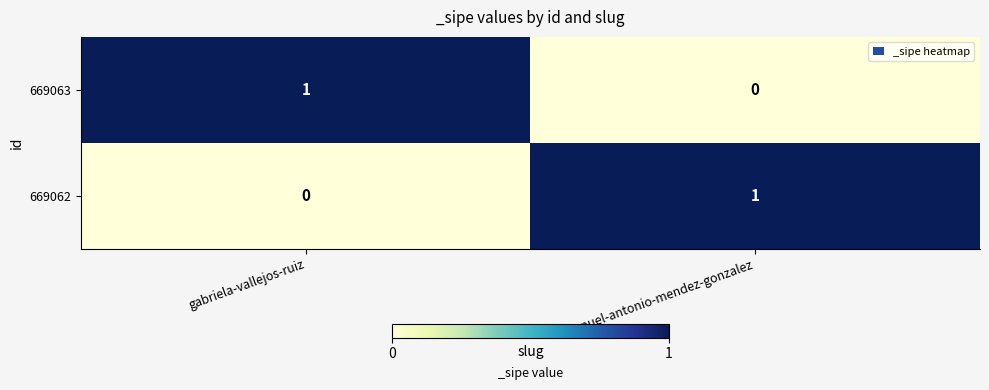

Is the value of 669063 at gabriela-vallejos-ruiz greater than the value of 669062 at gabriela-vallejos-ruiz?

Yes